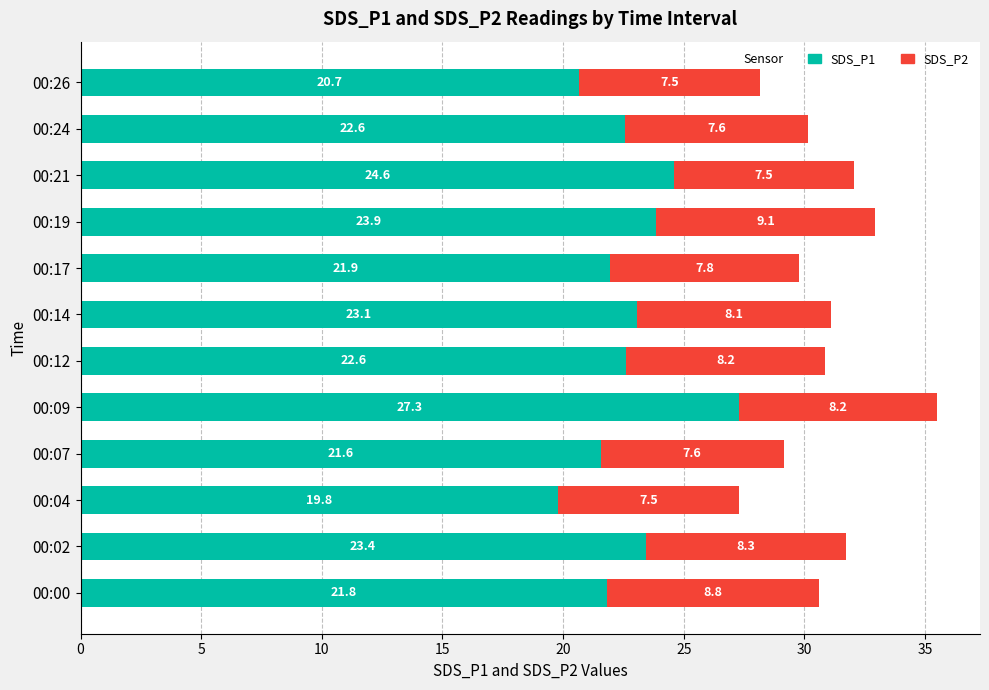

Which category has the highest value in the SDS_P1 series?

00:09